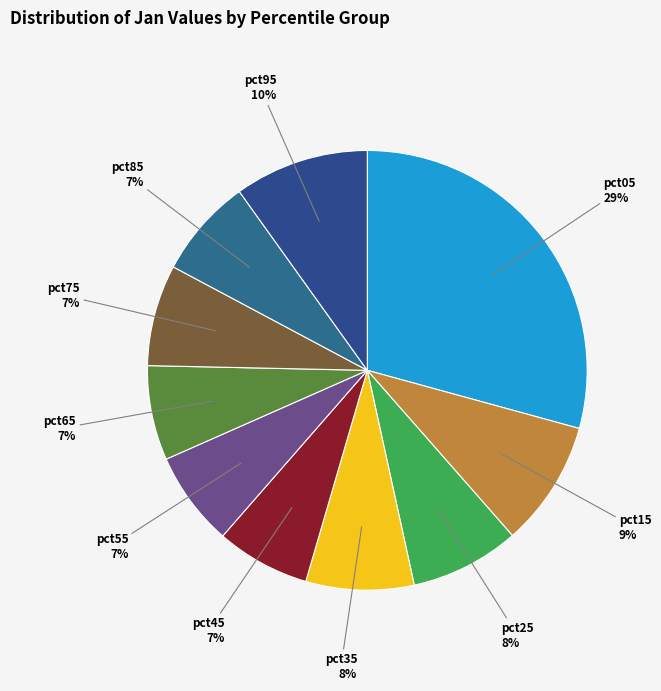

To the nearest percent, what portion does pct75 represent?

7%